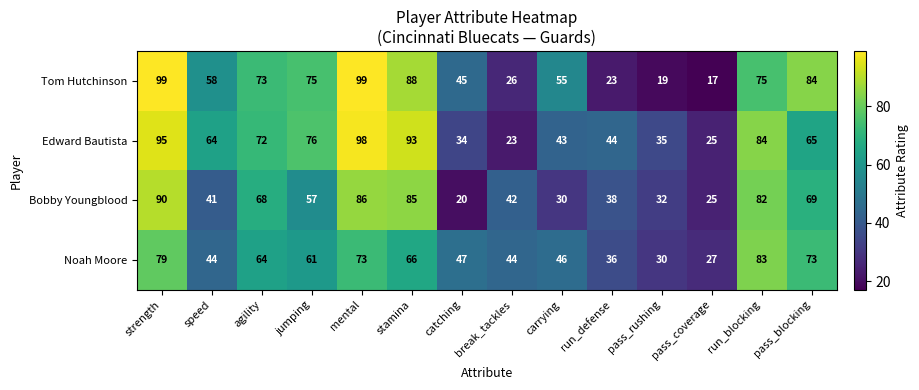

Which category has the highest value in the Edward Bautista series?

mental